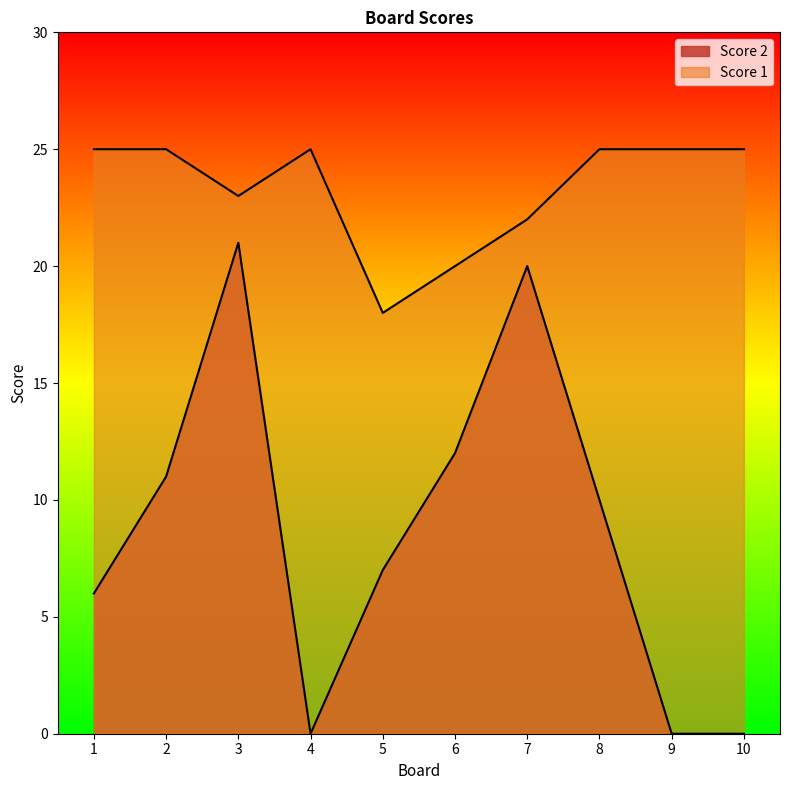

Which label corresponds to the largest value in the chart?

1